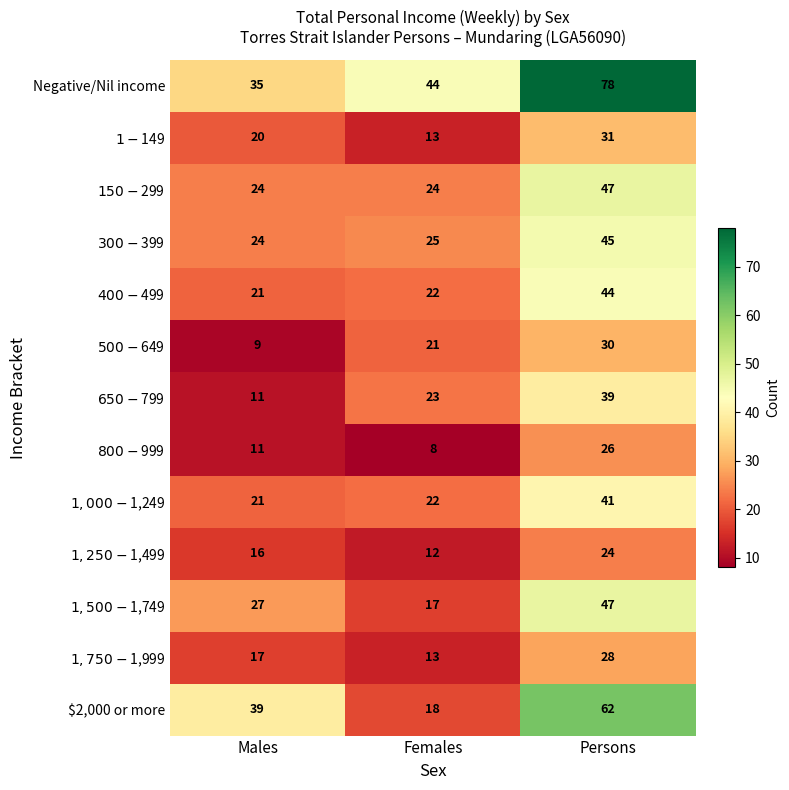

What is the sum of all $2,000 or more values?

119